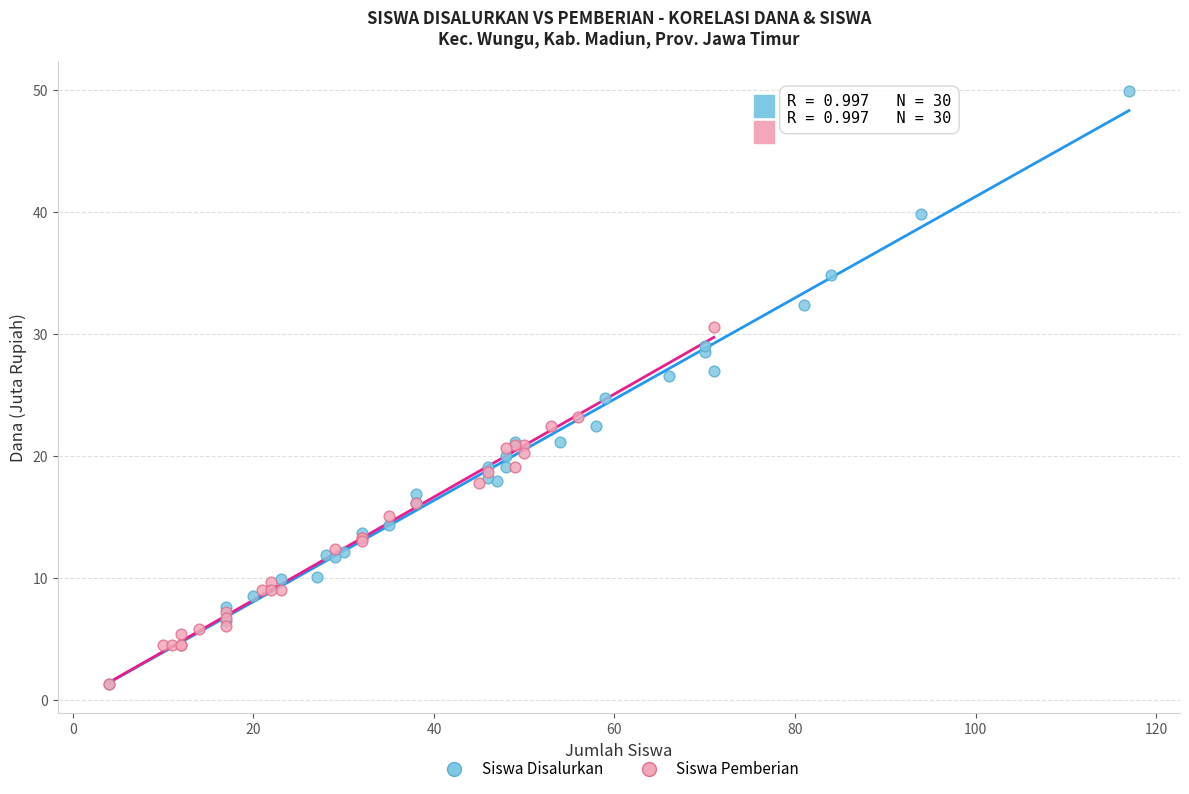

Which series reaches the maximum Y coordinate?

Siswa Disalurkan